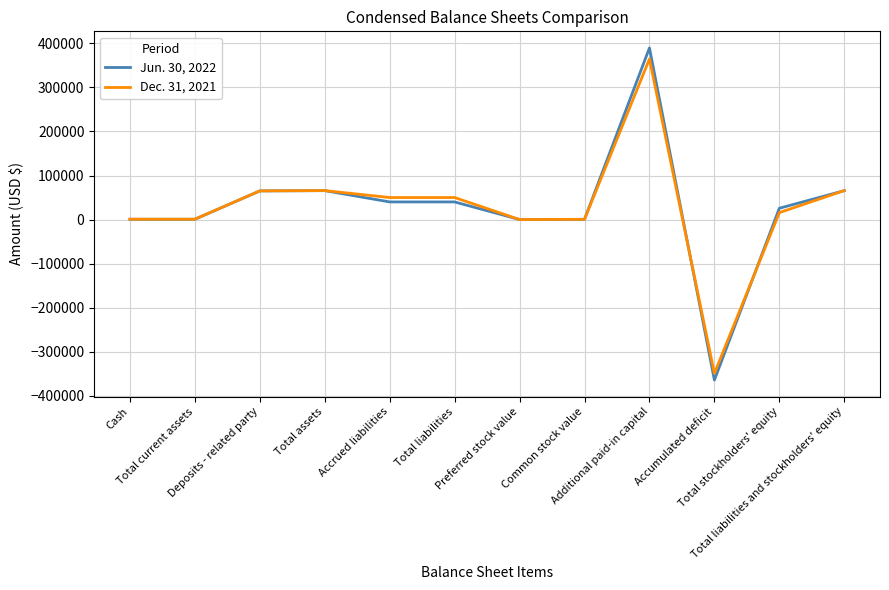

What is the sum of all Jun. 30, 2022 values?

328726